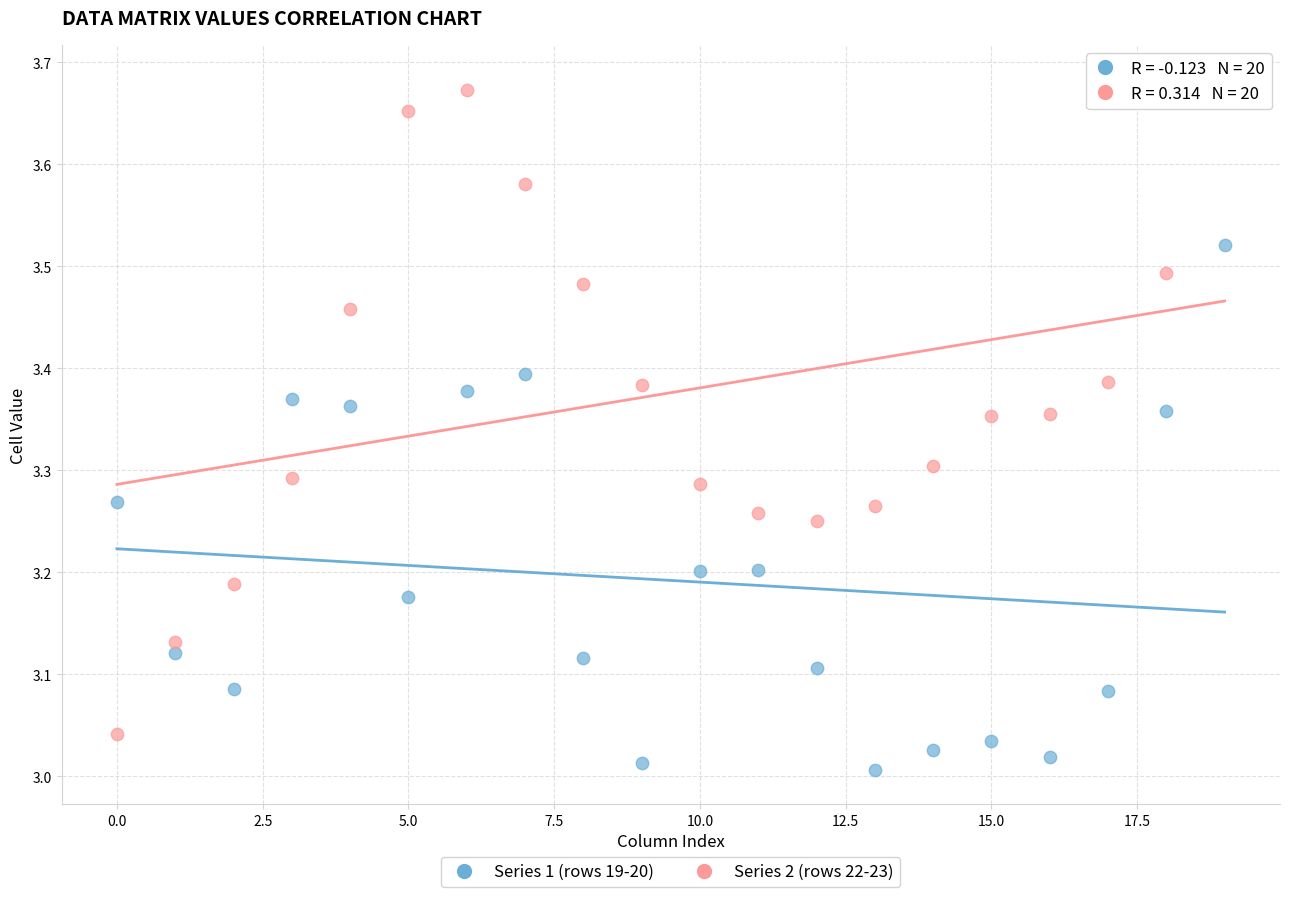

Which series contains the highest Y value?

Series 2 (rows 22-23)